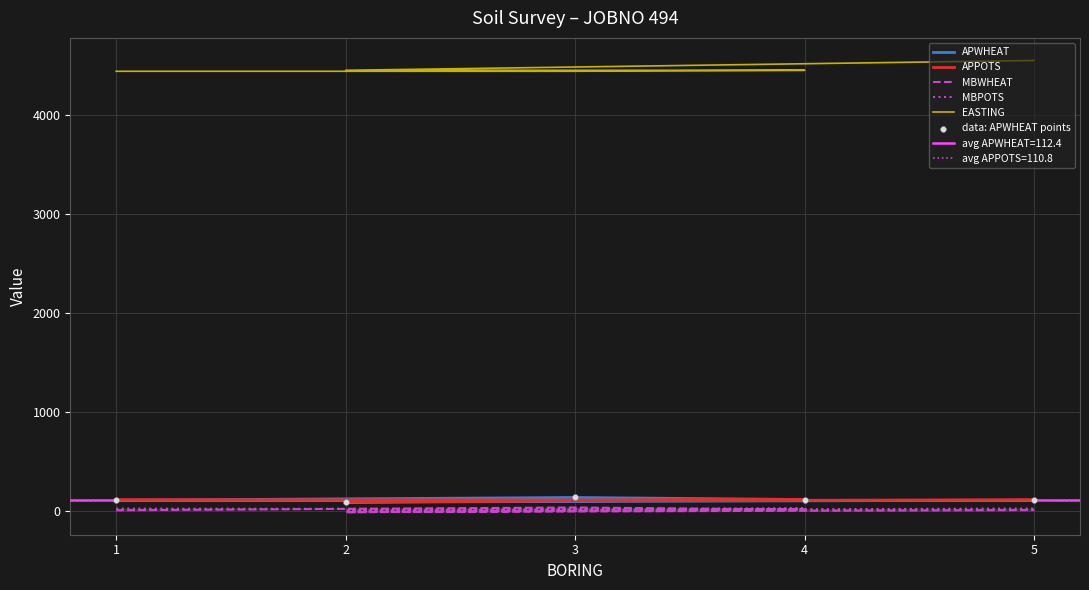

At which category is the sum across all series the highest?

5